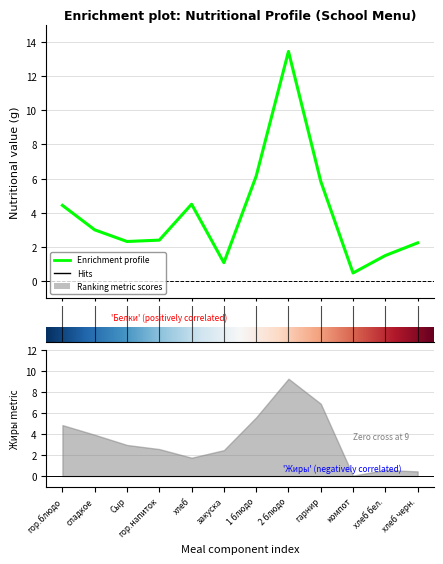

Reading left to right, transcribe all the data shown in this chart.

гор.блюдо=4.4	сладкое=3.0	Сыр=2.3	гор.напиток=2.4	хлеб=4.5	закуска=1.1	1 блюдо=6.1	2 блюдо=13.4	гарнир=5.8	компот=0.5	хлеб бел.=1.5	хлеб черн.=2.2